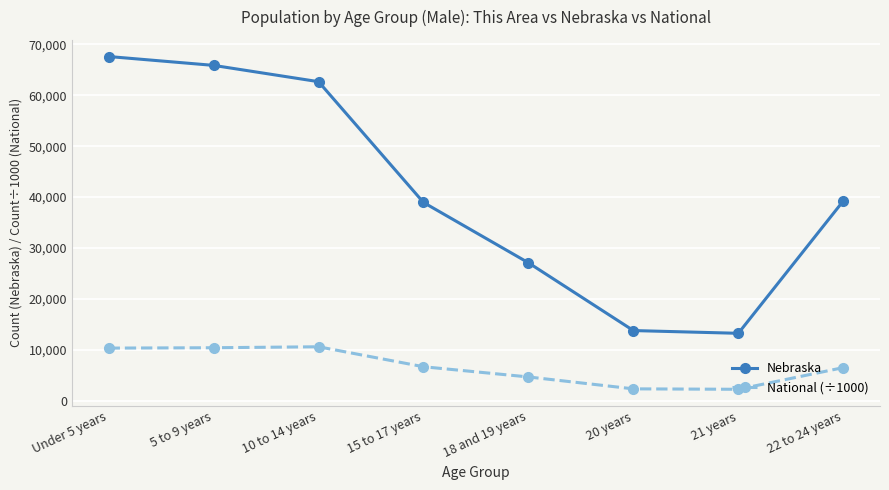

At 22 to 24 years, list the series in order from smallest to largest.

National (÷1000), Nebraska